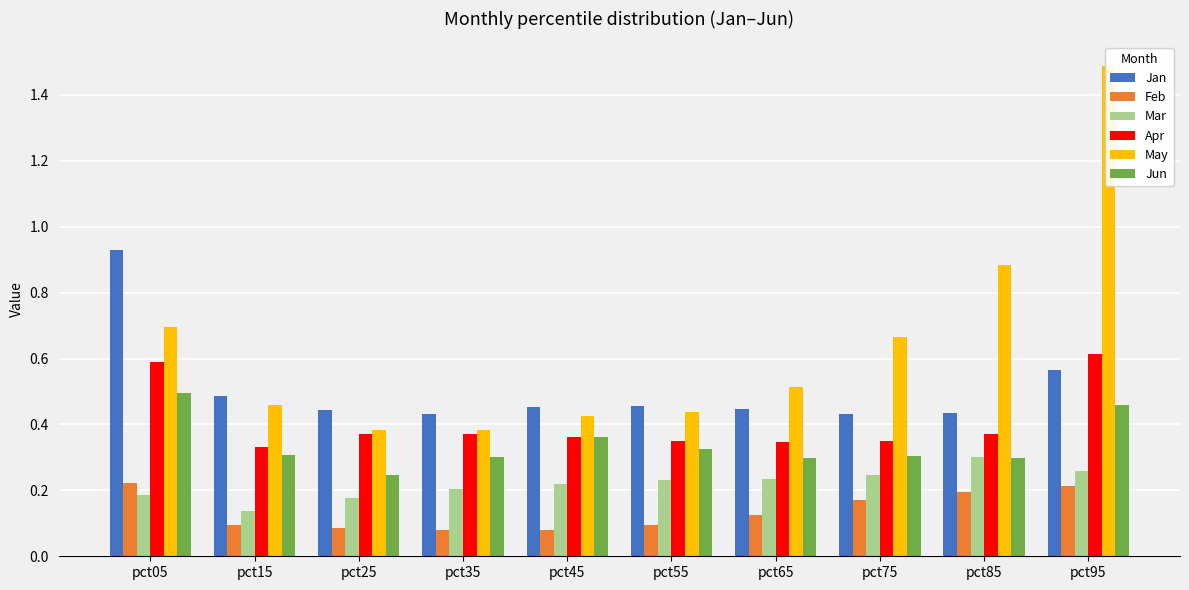

What is the smallest value displayed?

0.1